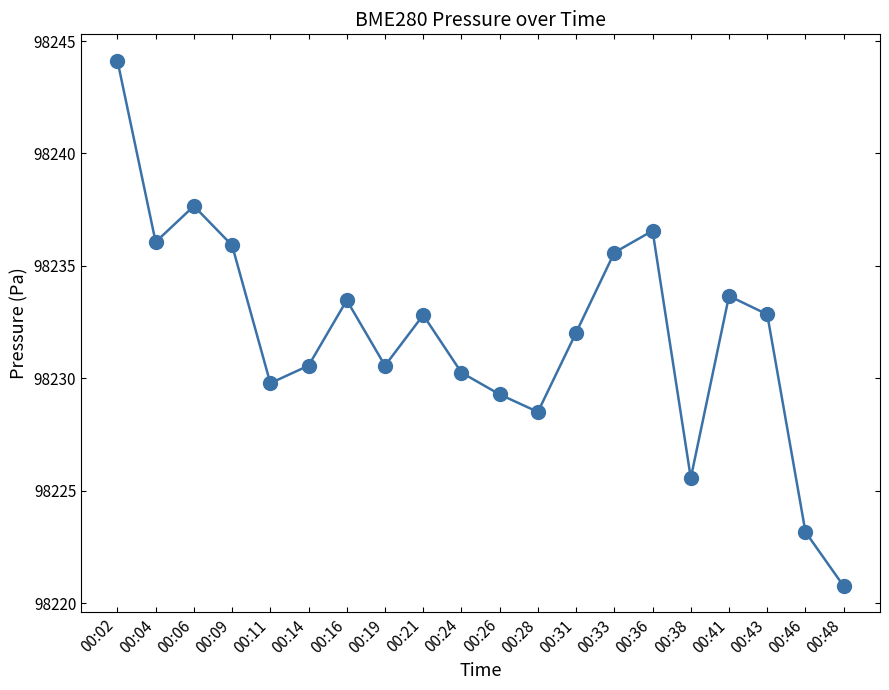

What is the value of the 12th point from the left?

98228.5